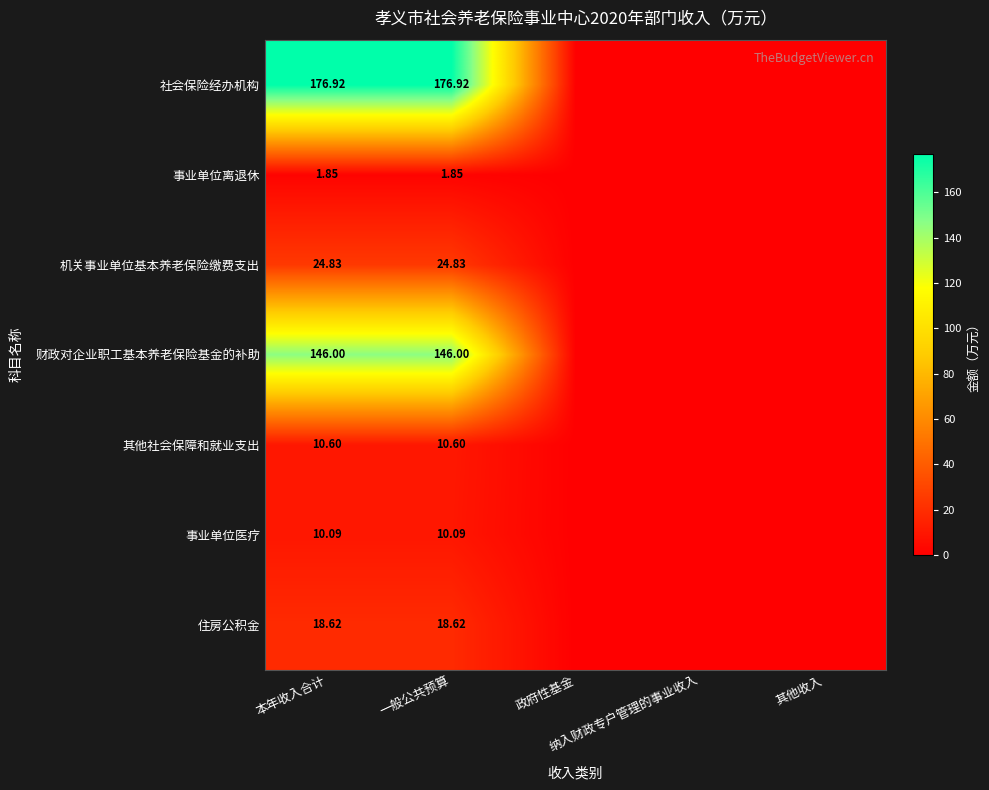

Which series has the widest spread of values?

社会保险经办机构